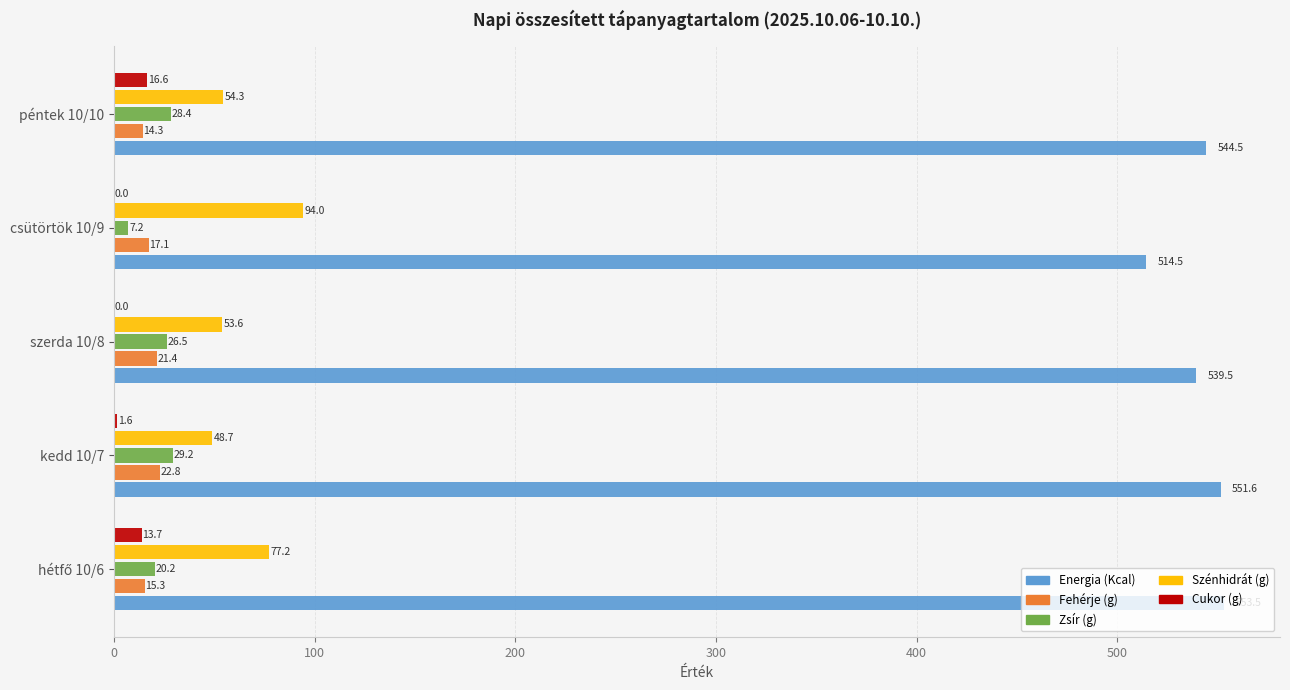

What is the maximum value for Szénhidrát (g)?

94.0